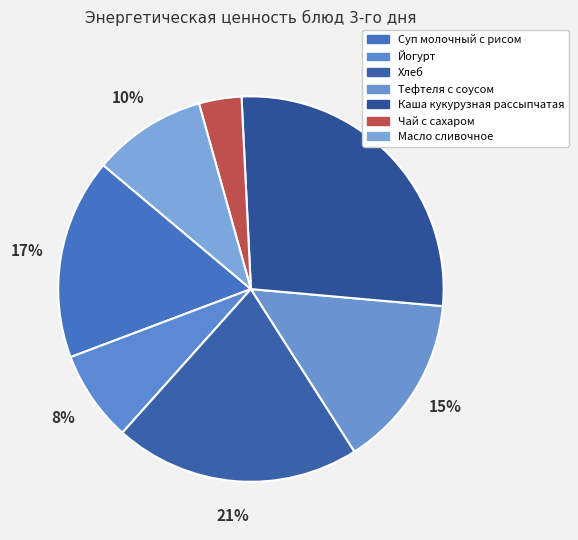

Combined, what portion of the pie is Масло сливочное and Йогурт?

17.2%